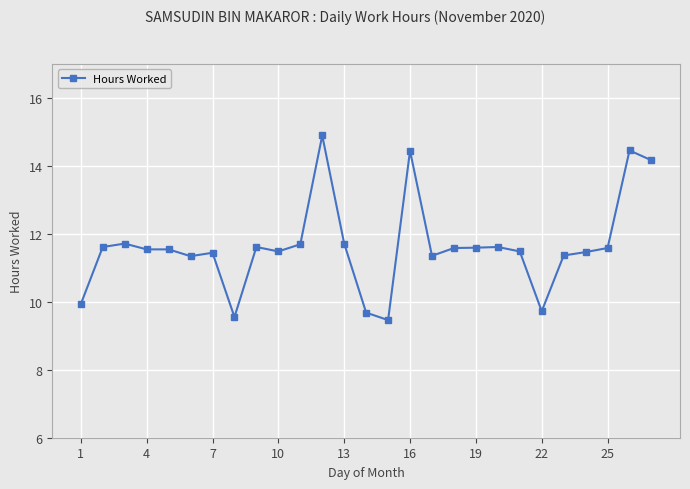

What is the value of the 22nd point from the left?

9.7